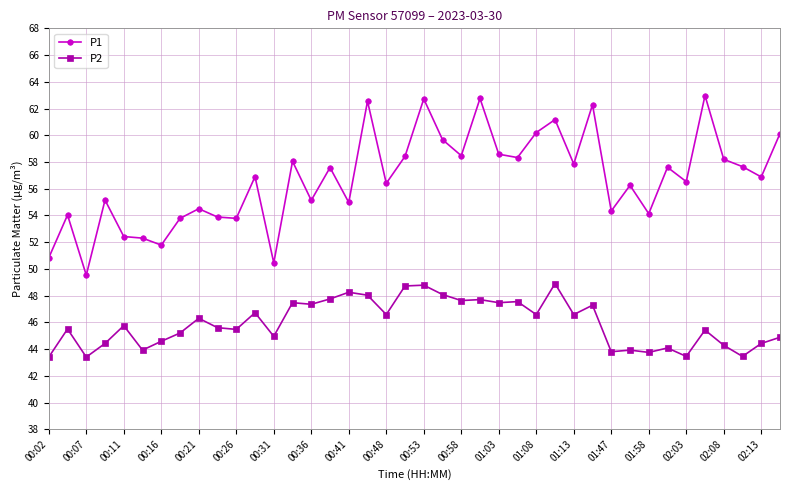

Rank the series by their maximum value, from lowest to highest.

P2, P1